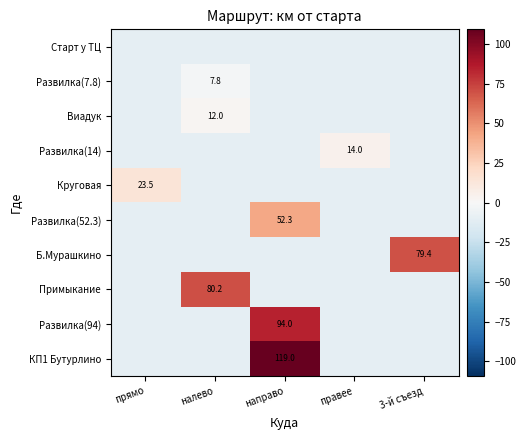

Rank the series by their maximum value, from highest to lowest.

КП1 Бутурлино, Развилка(94), Примыкание, Б.Мурашкино, Развилка(52.3), Круговая, Развилка(14), Виадук, Развилка(7.8), Старт у ТЦ